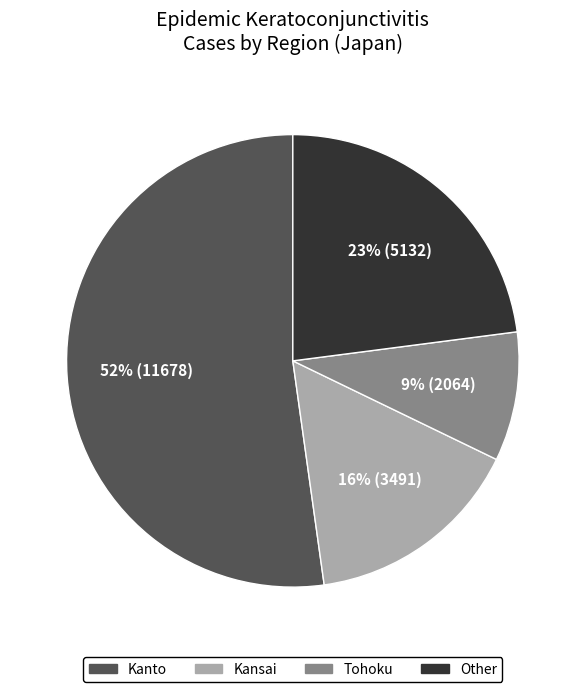

To the nearest percent, what is the average slice percentage?

25%